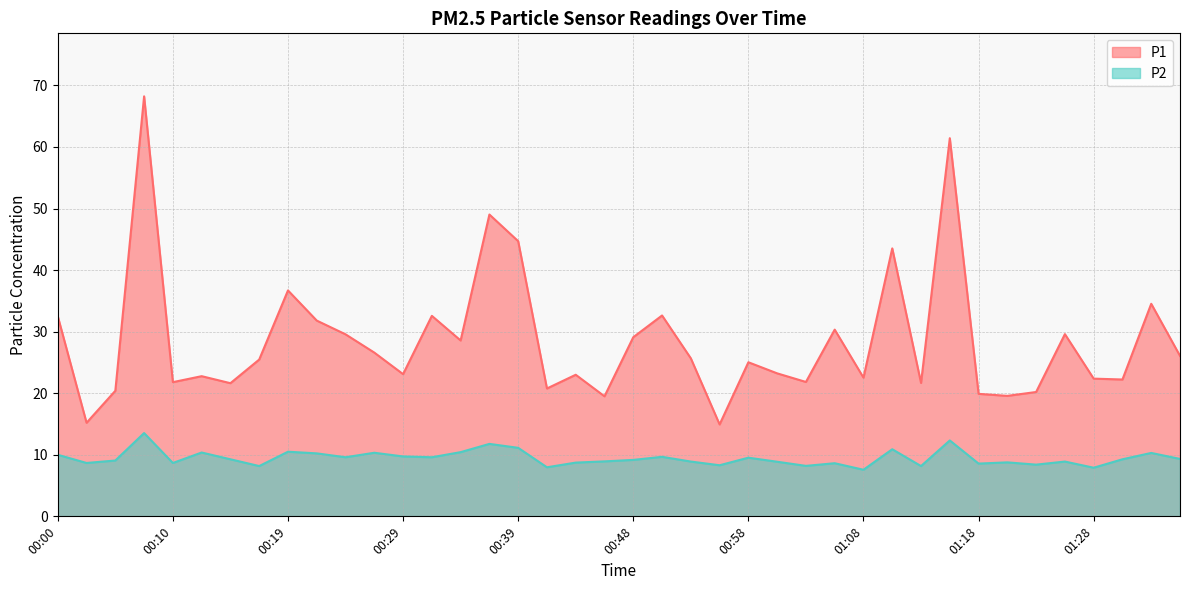

What is the sum of the P2 values at 00:10 and 00:02?

17.3